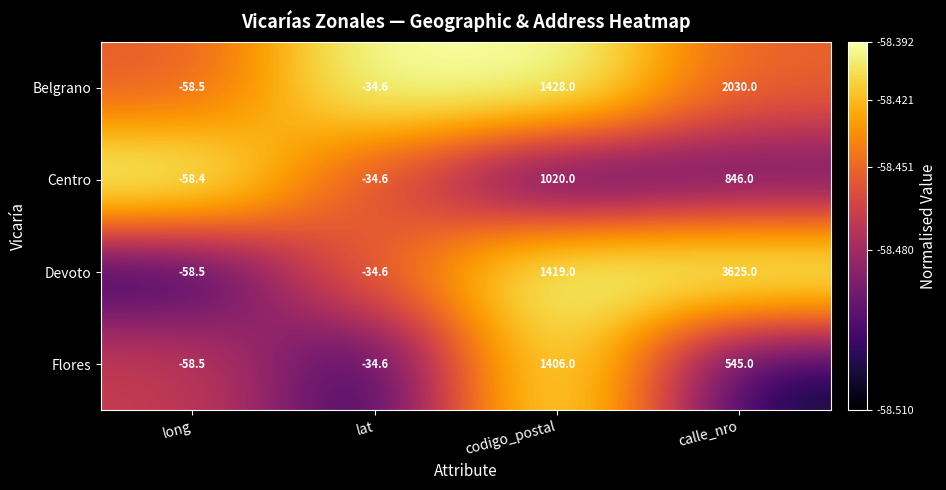

Is it true that Devoto equals 3625.0 at calle_nro?

True